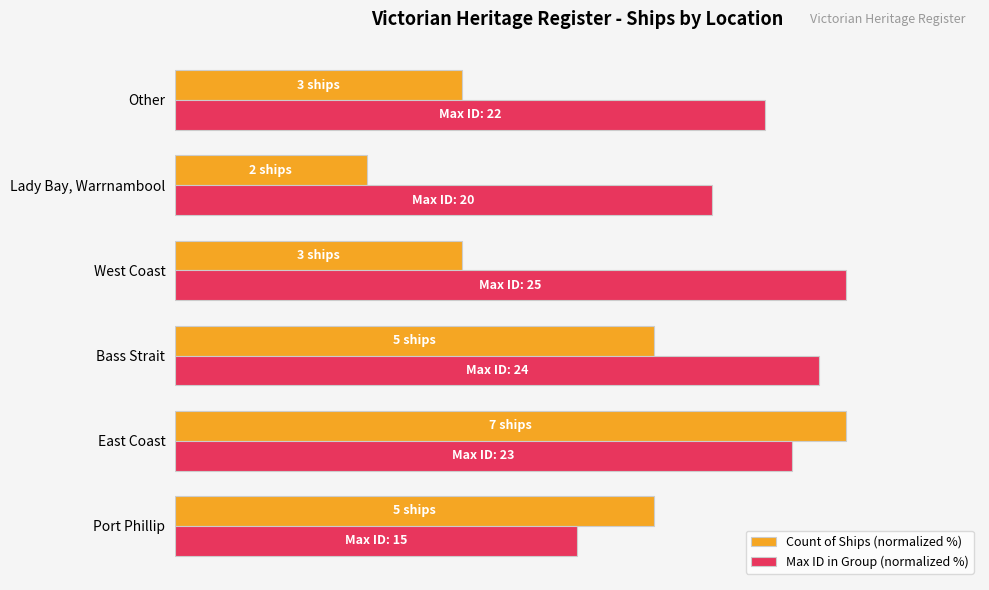

Rank the series by their average value, from highest to lowest.

Max ID in Group (normalized %), Count of Ships (normalized %)